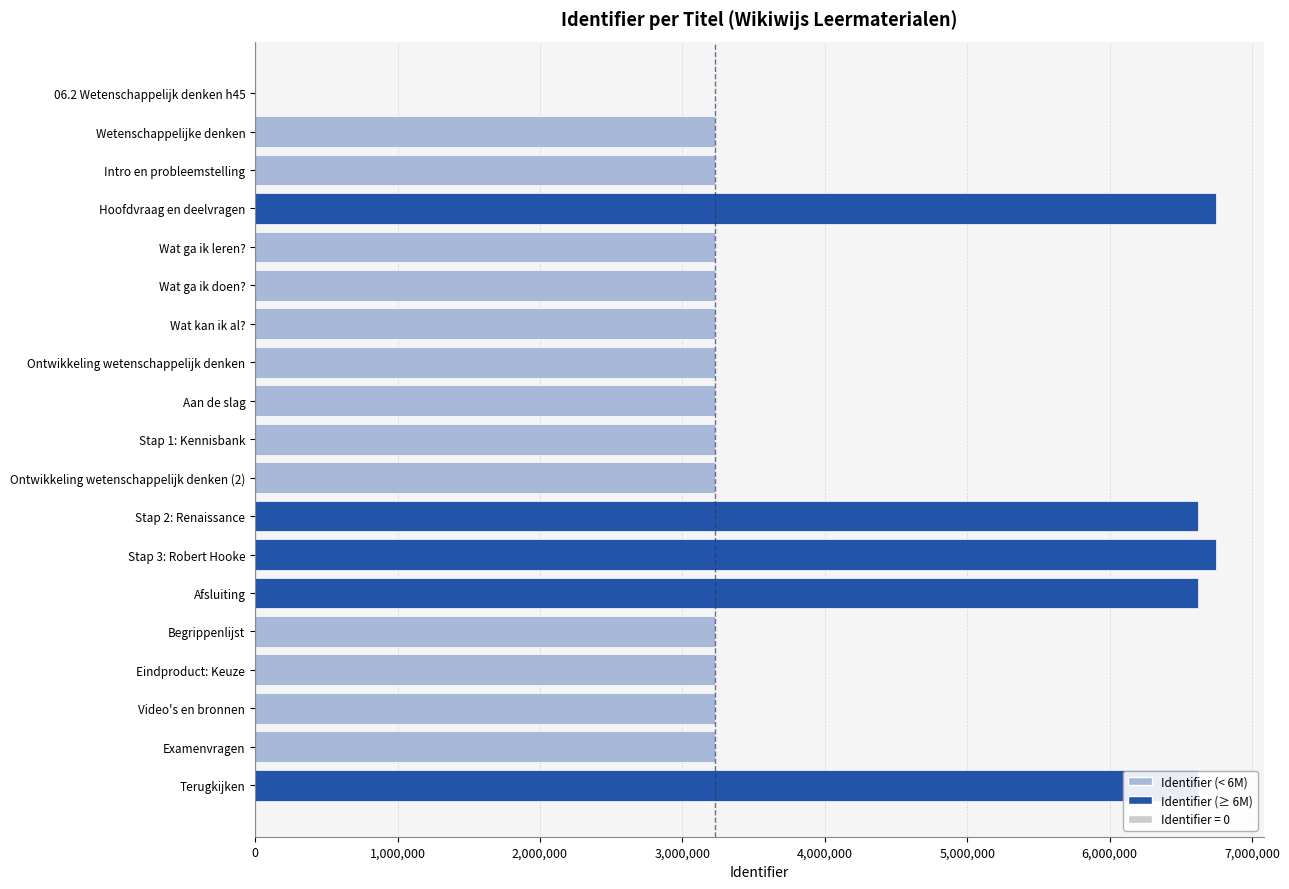

True or false: the data shows 5494569 at Examenvragen.

False